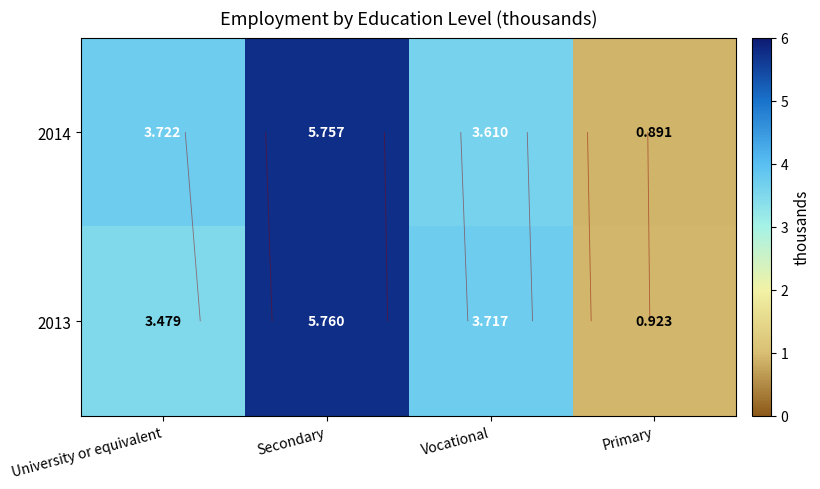

Which series changed the most between University or equivalent and Primary?

2014